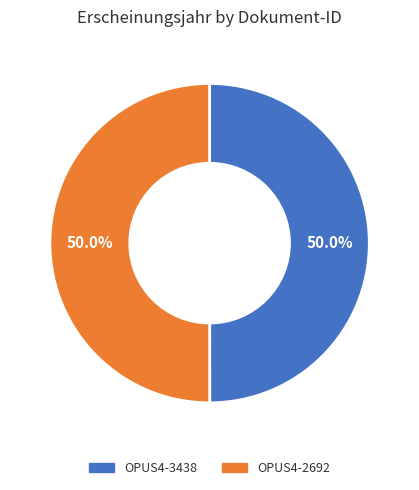

How many segments does this pie chart have?

2